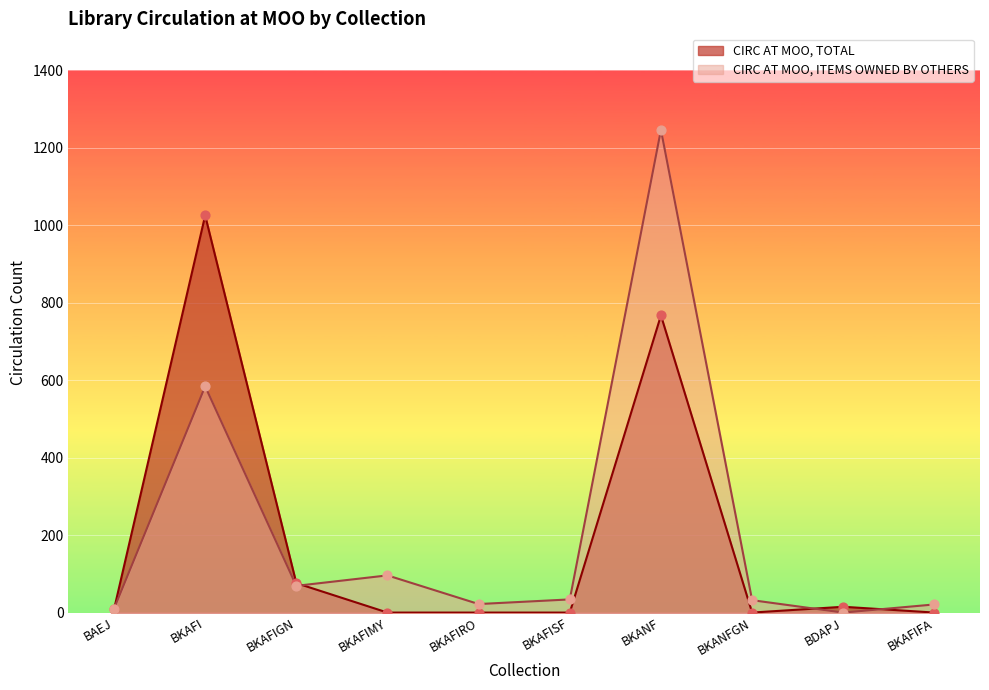

What is the total value across all series at BDAPJ?

15